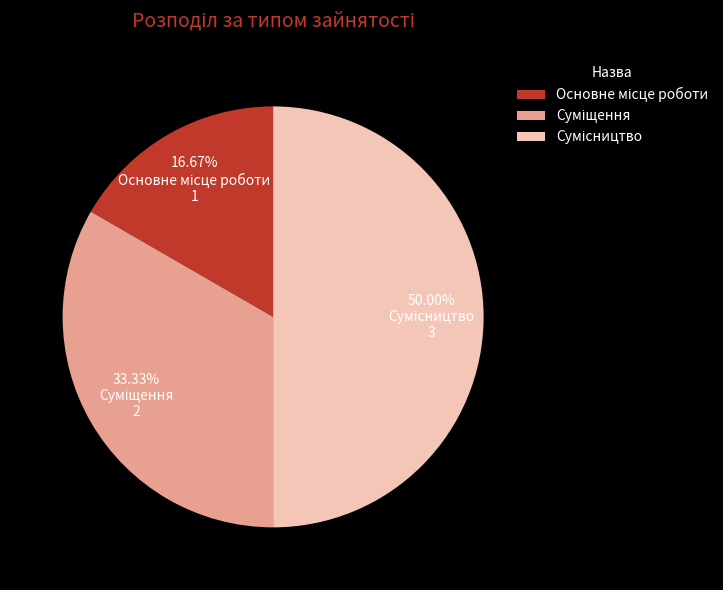

Is Сумісництво the majority of the pie?

No